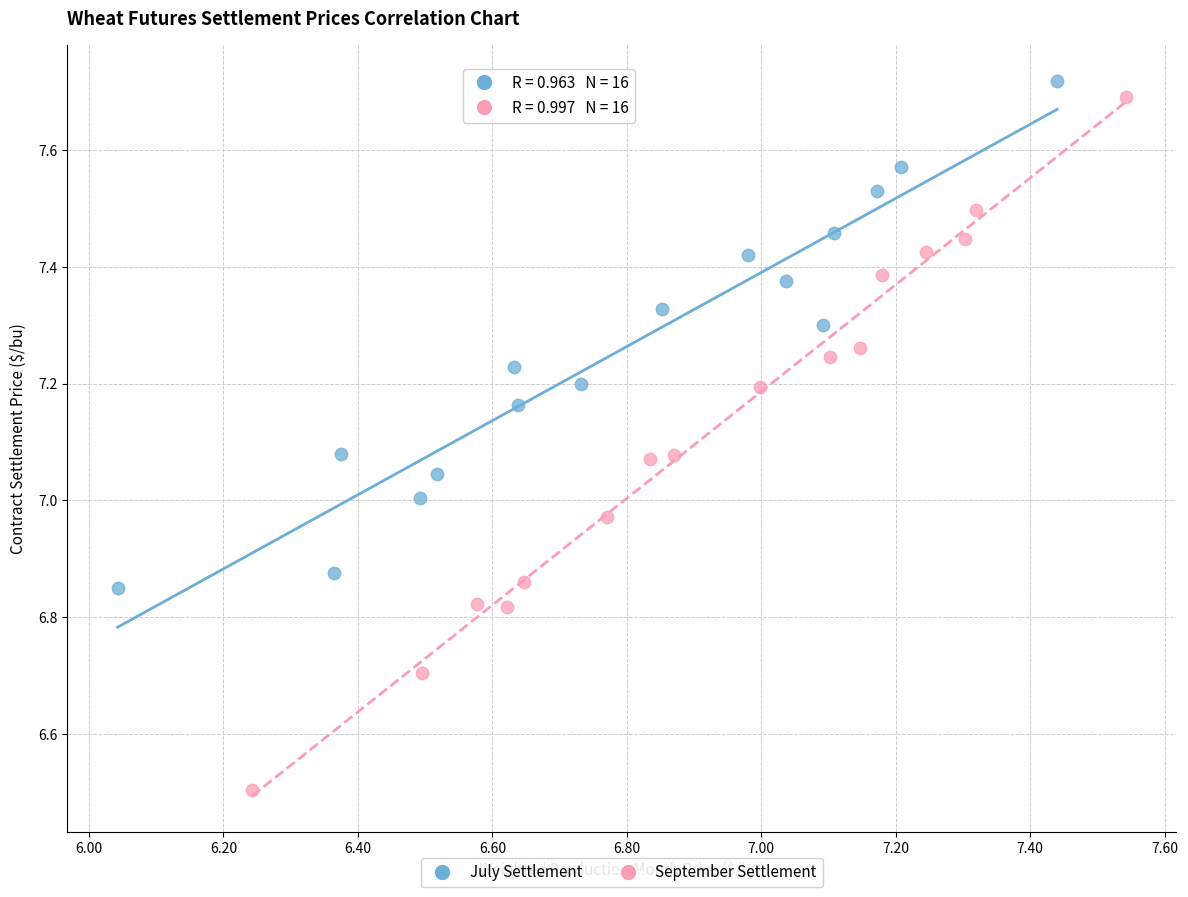

Which series contains the lowest Y value?

September Settlement